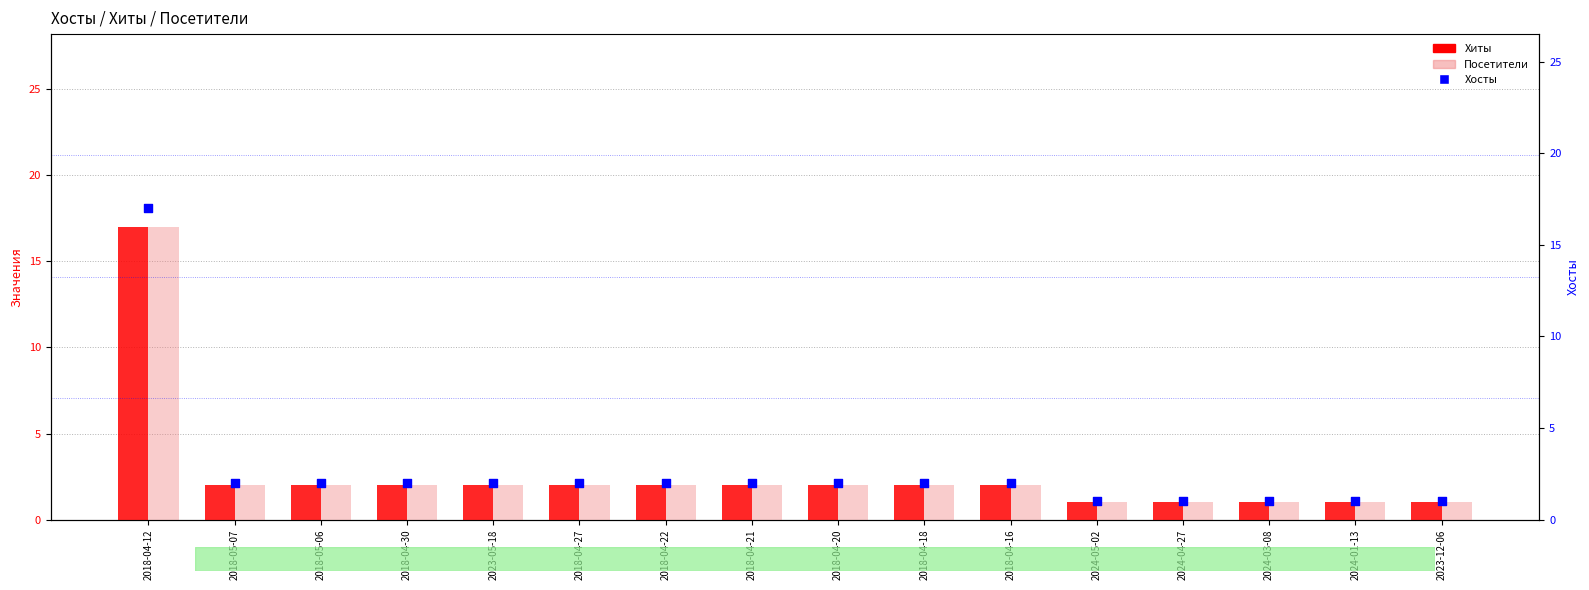

What is the total value across all series at 2023-12-06?

3